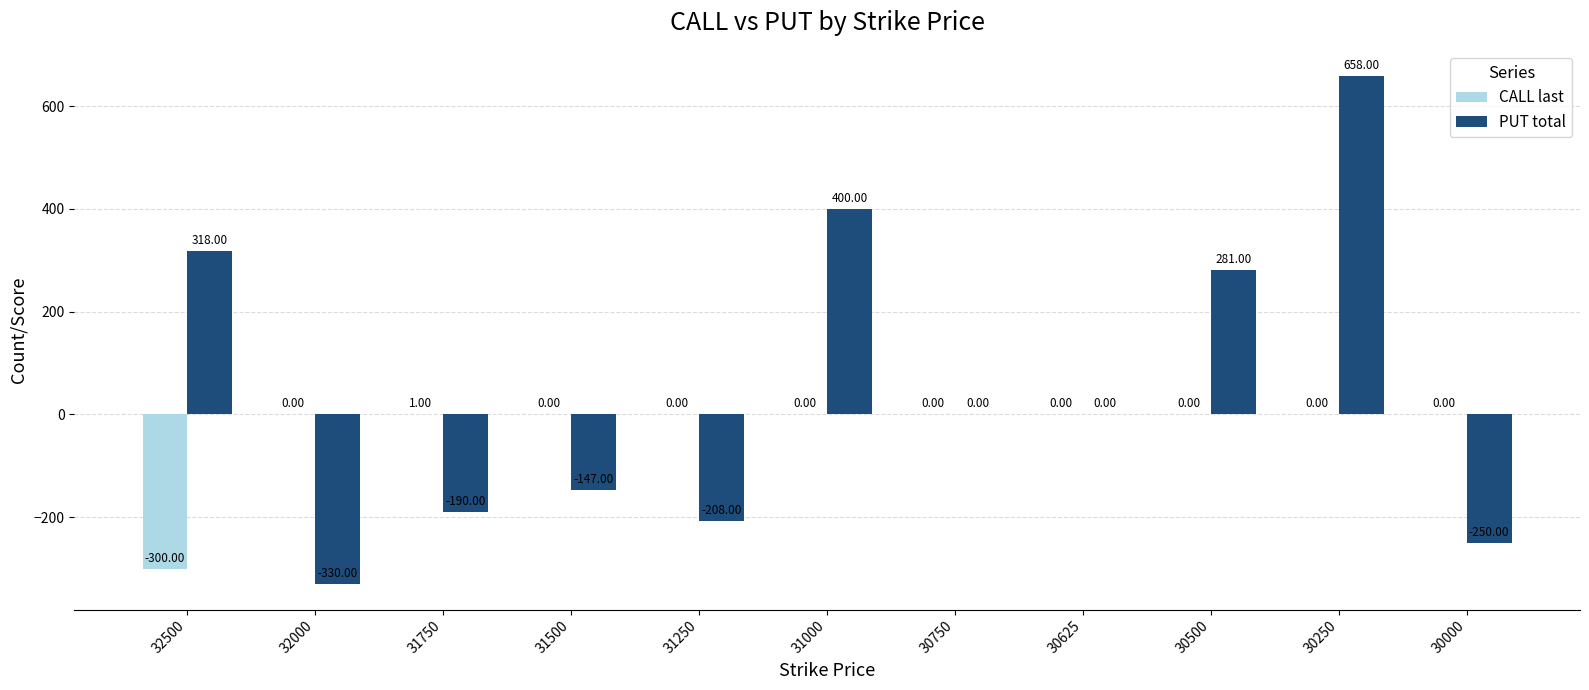

Reading right to left, list all the values displayed in this chart.

CALL last: 0	0	0	0	0	0	0	0	1	0	-300
PUT total: -250	658	281	0	0	400	-208	-147	-190	-330	318